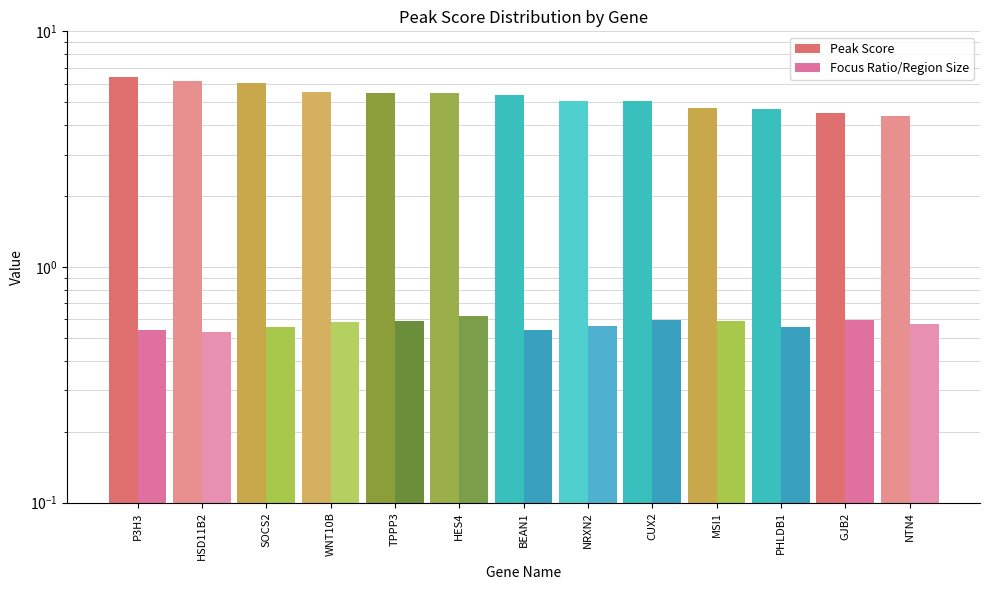

The Peak Score series shows 8.1 at CUX2. True or false?

False